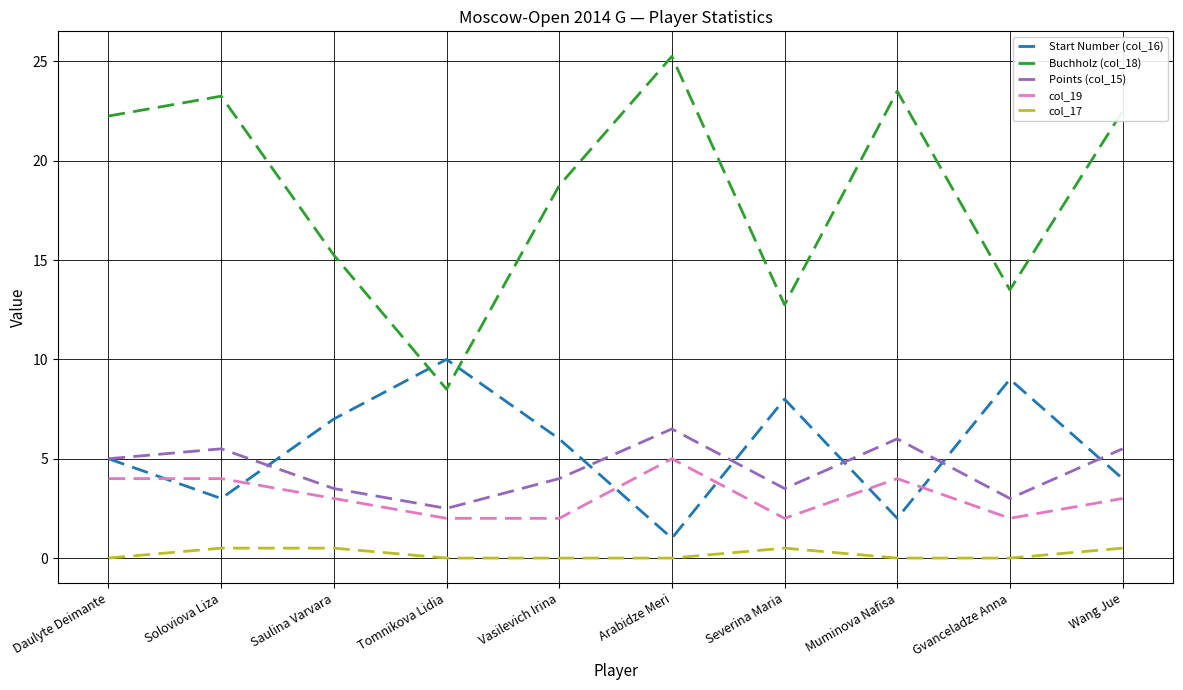

Count the Start Number (col_16) values in the range 3 to 8.

6